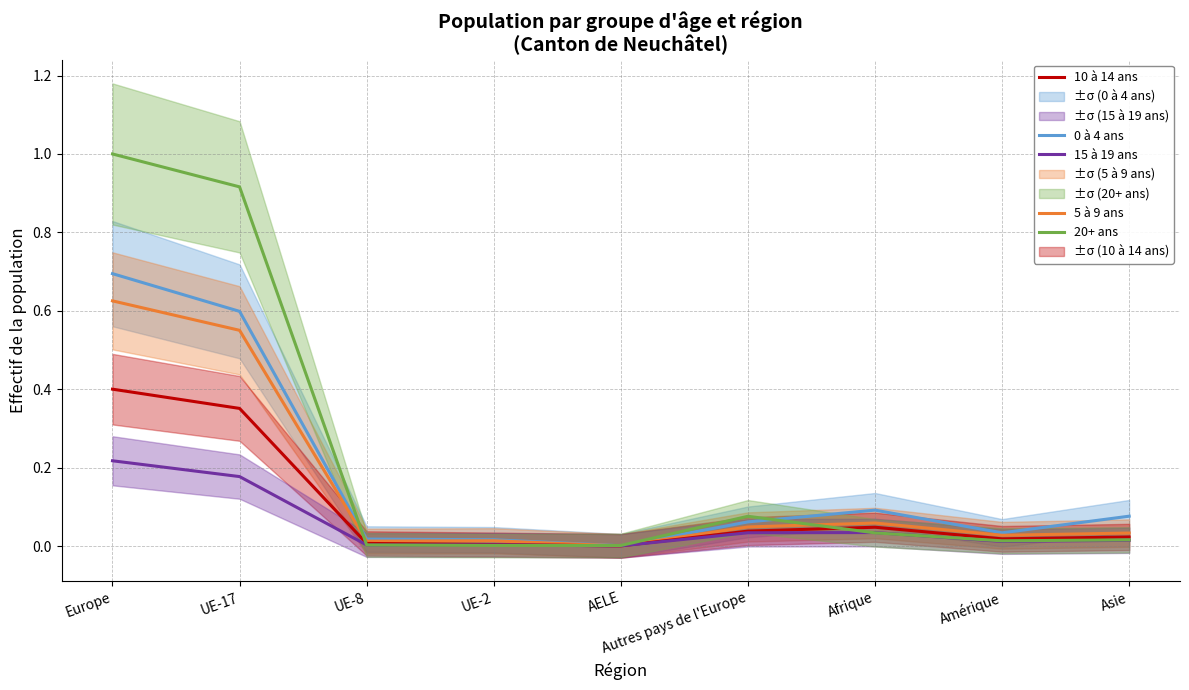

Reading left to right, transcribe all the data shown in this chart.

0 à 4 ans: 0.7	0.6	0.0	0.0	0.0	0.1	0.1	0.0	0.1
5 à 9 ans: 0.6	0.6	0.0	0.0	0.0	0.0	0.1	0.0	0.0
10 à 14 ans: 0.4	0.4	0.0	0.0	0.0	0.0	0.0	0.0	0.0
15 à 19 ans: 0.2	0.2	0.0	0.0	0.0	0.0	0.0	0.0	0.0
20+ ans: 1.0	0.9	0.0	0.0	0.0	0.1	0.0	0.0	0.0